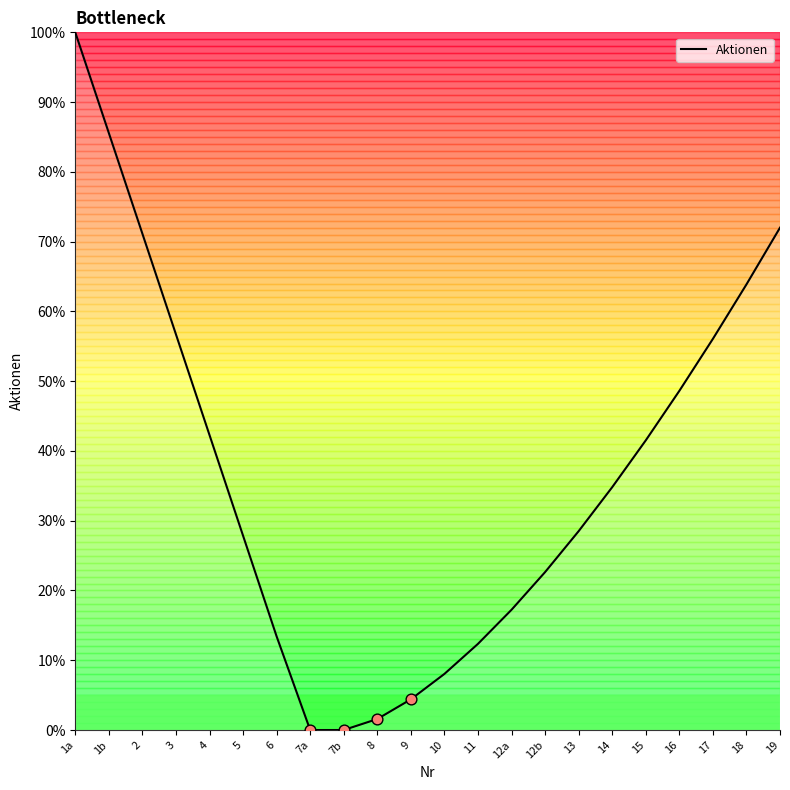

Approximately how many times larger is the value at 1b compared to 5?

3.1